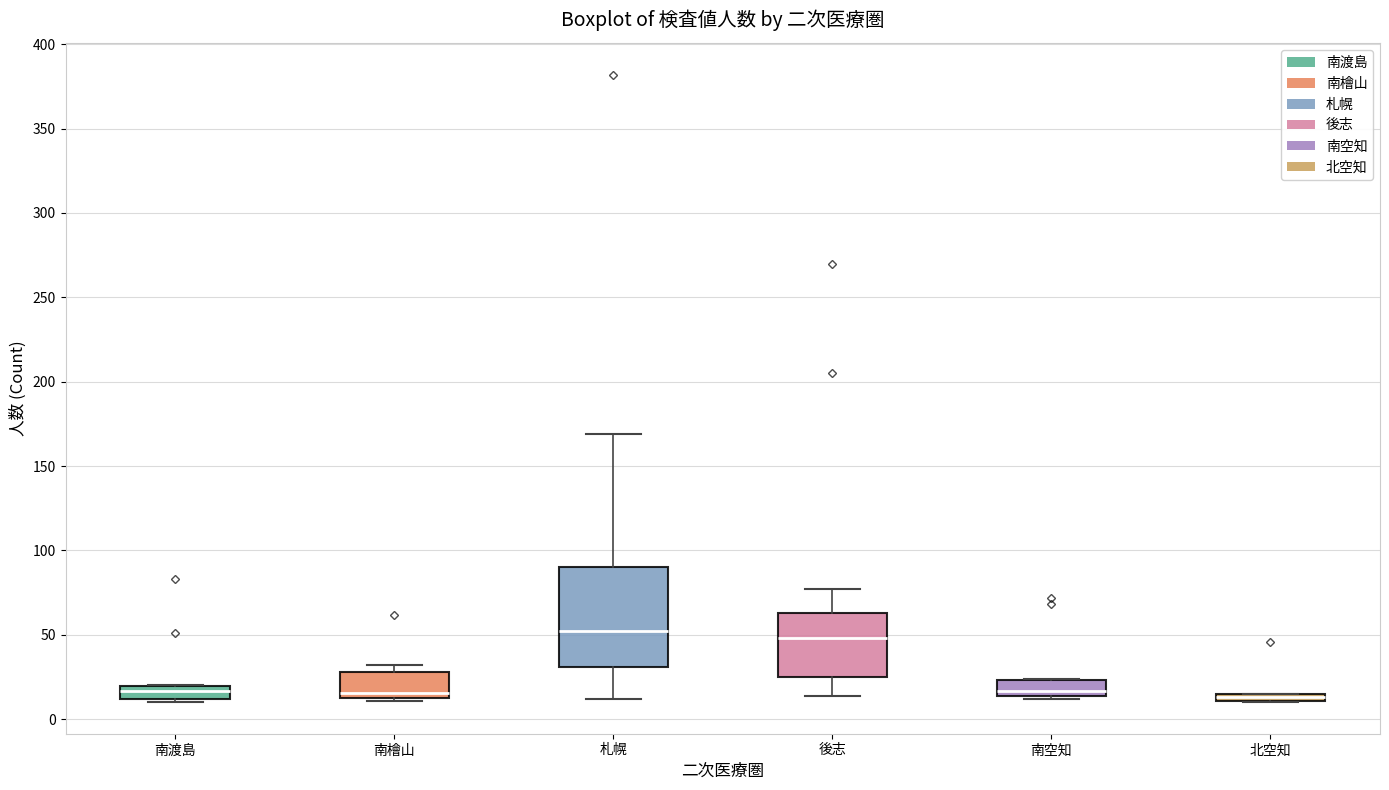

Where is the upper edge of the box for 札幌 on the y-axis? The values are not printed on the chart, so give them approximately, as read against the axis.

90